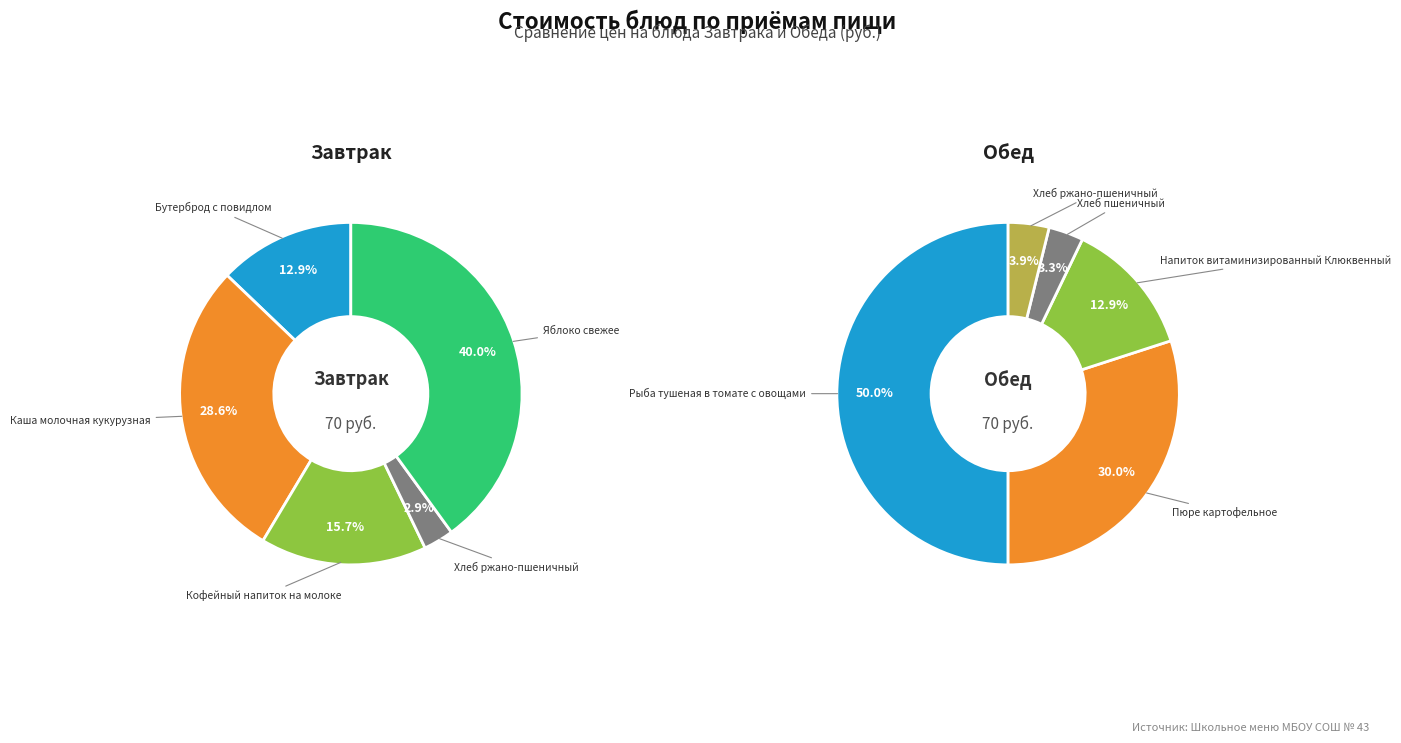

How many slices are in this pie chart?

5